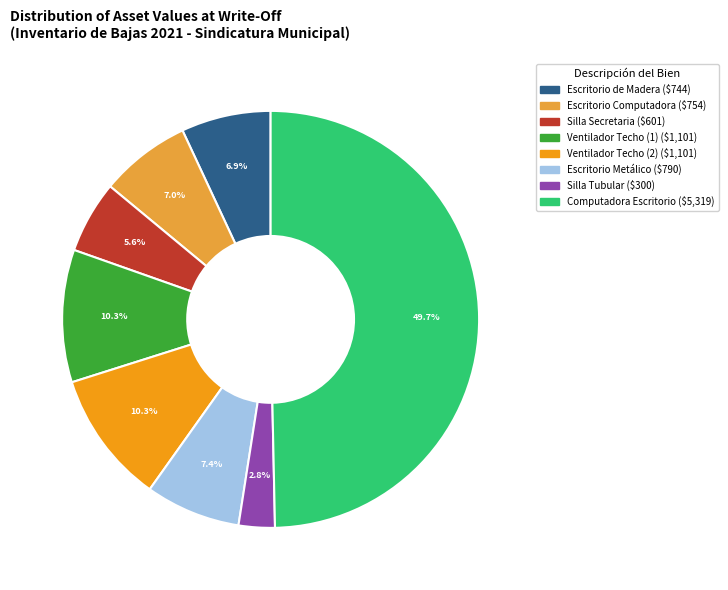

How many slices are in this pie chart?

8